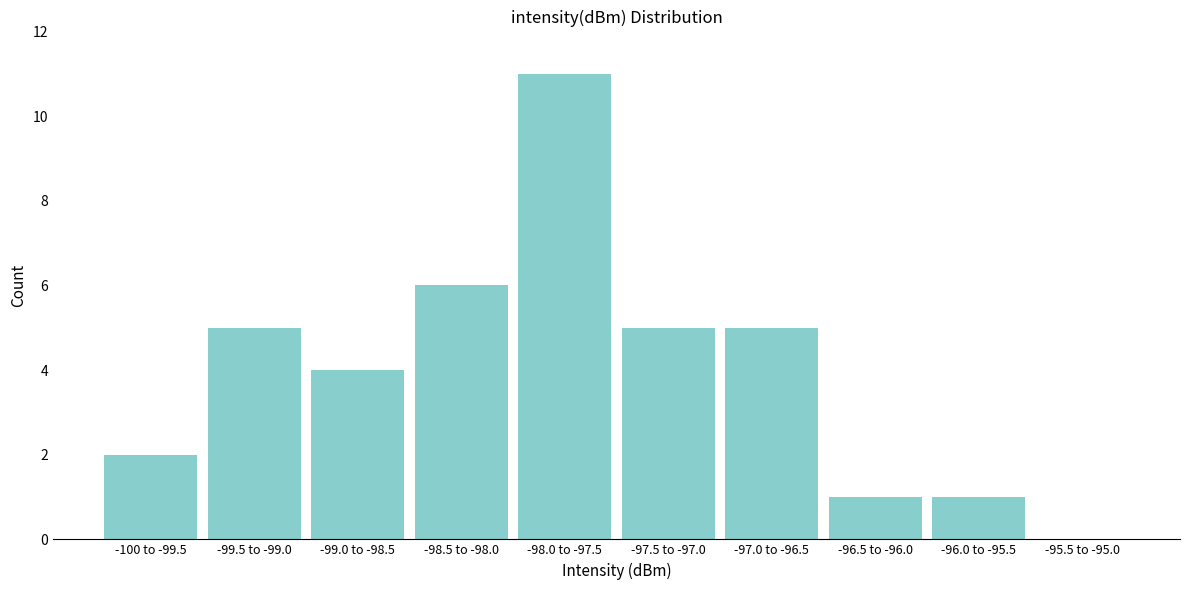

Reading right to left, what are all the values shown in this chart?

-95.5 to -95.0=0	-96.0 to -95.5=1	-96.5 to -96.0=1	-97.0 to -96.5=5	-97.5 to -97.0=5	-98.0 to -97.5=11	-98.5 to -98.0=6	-99.0 to -98.5=4	-99.5 to -99.0=5	-100 to -99.5=2